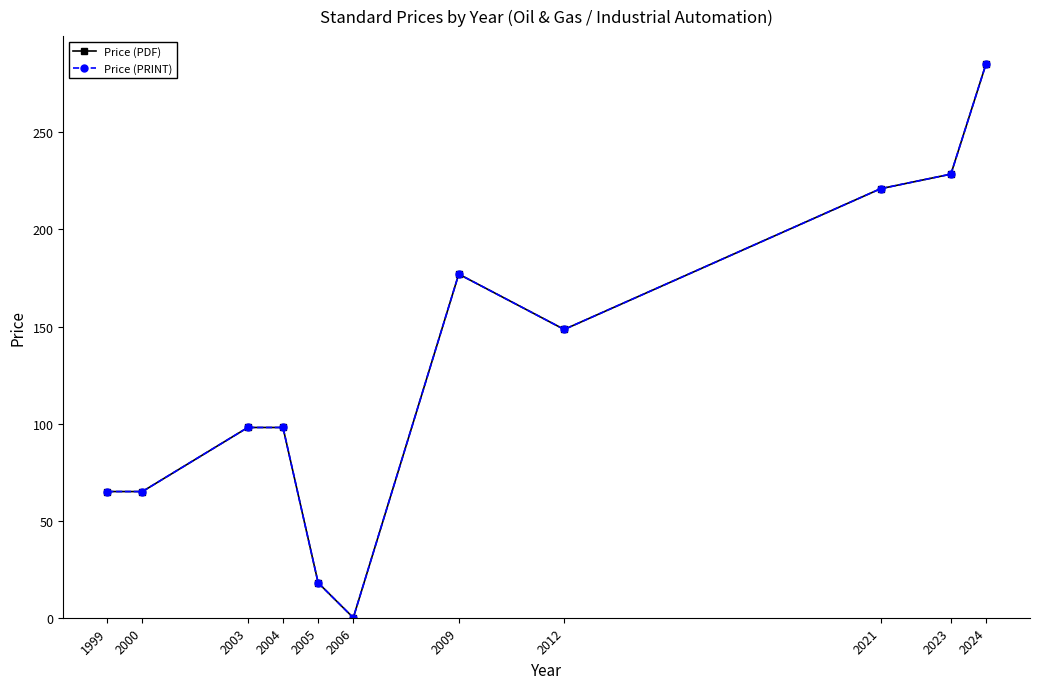

What is the sum of the Price (PDF) values at 2009 and 2024?

462.3